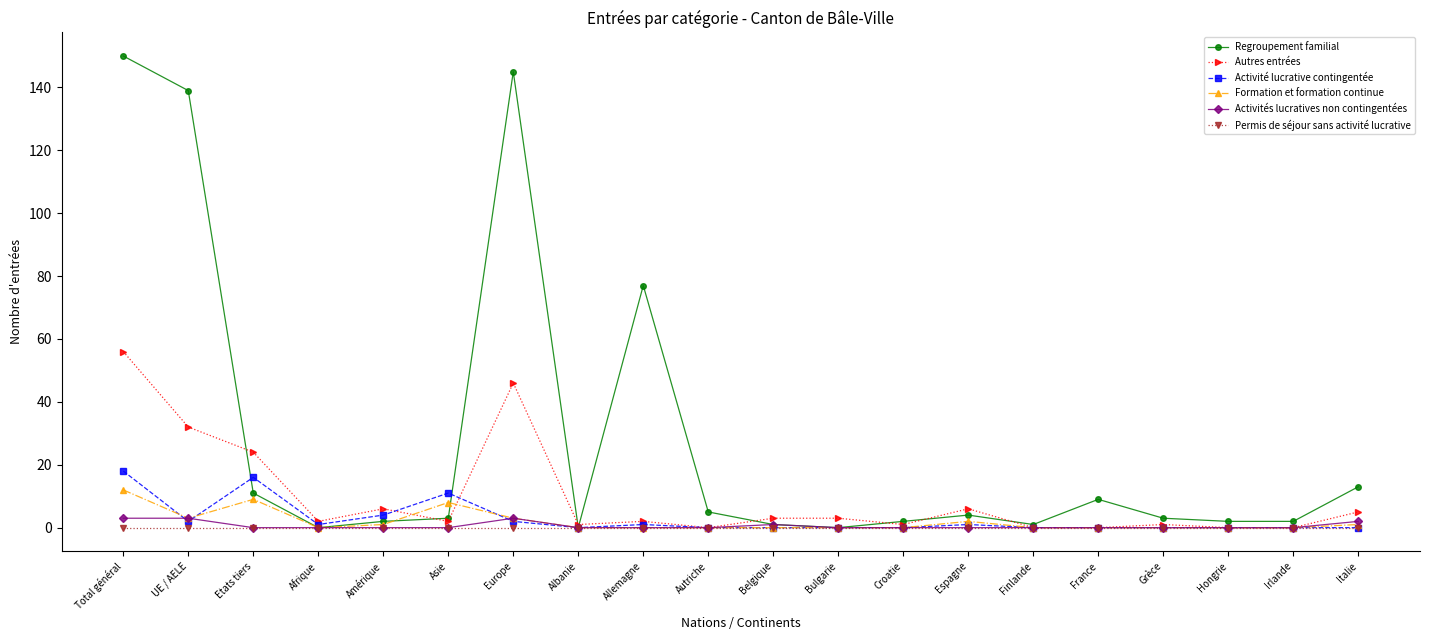

The value of Activités lucratives non contingentées at Etats tiers is 0. True or false?

True